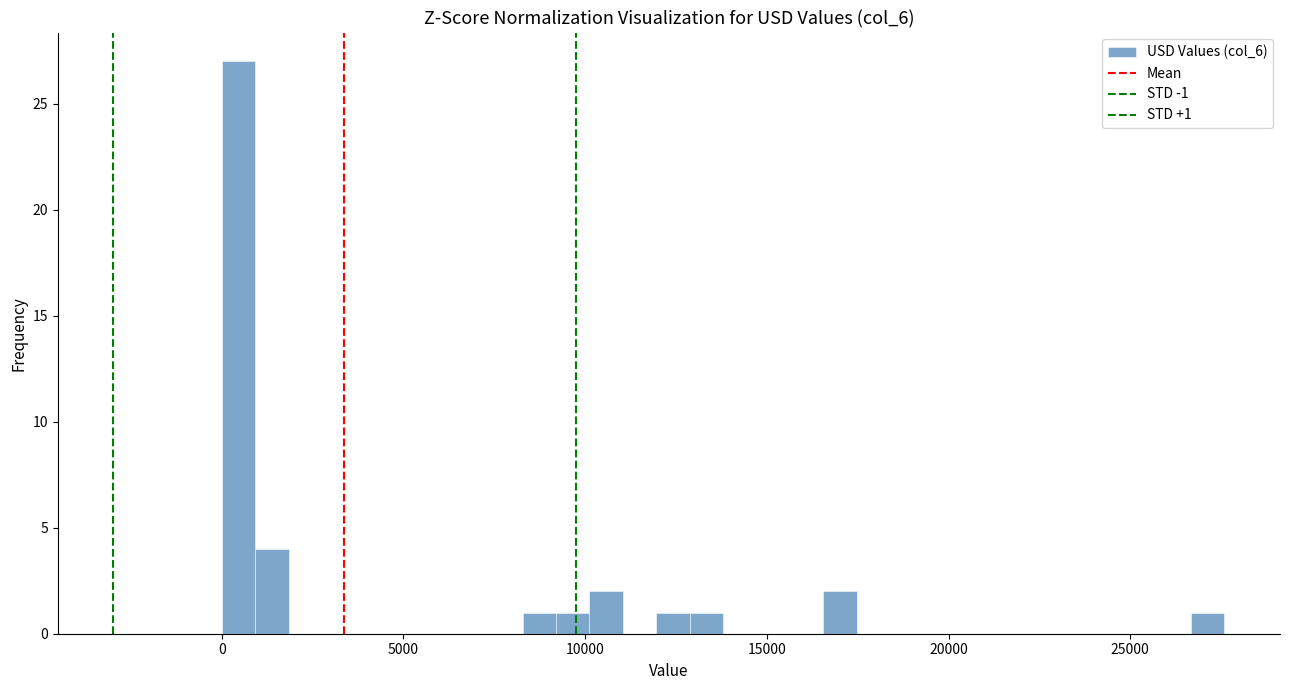

Around what value on the x-axis is the tallest bar? Give the approximate position of its centre, as read against the axis.

500